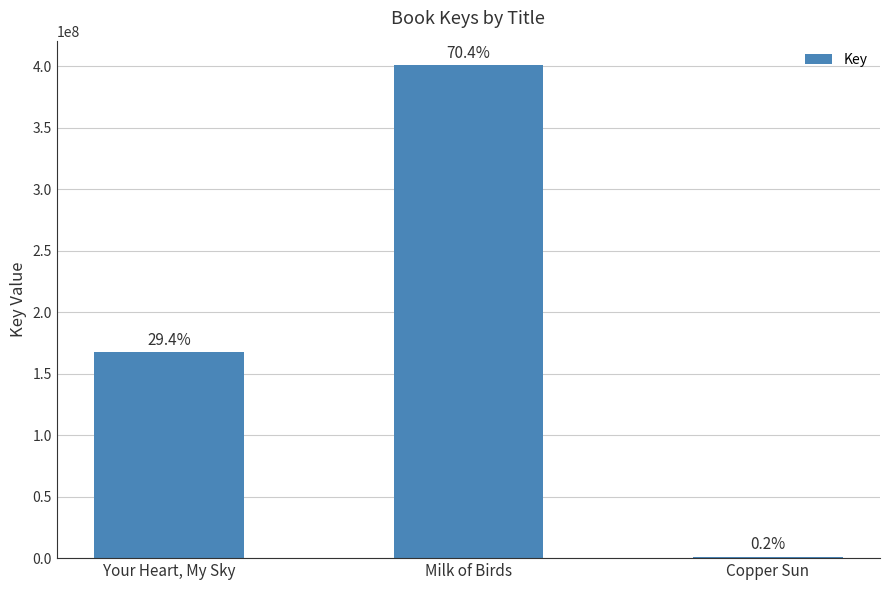

The chart shows a value of 476943 at Copper Sun. True or false?

False